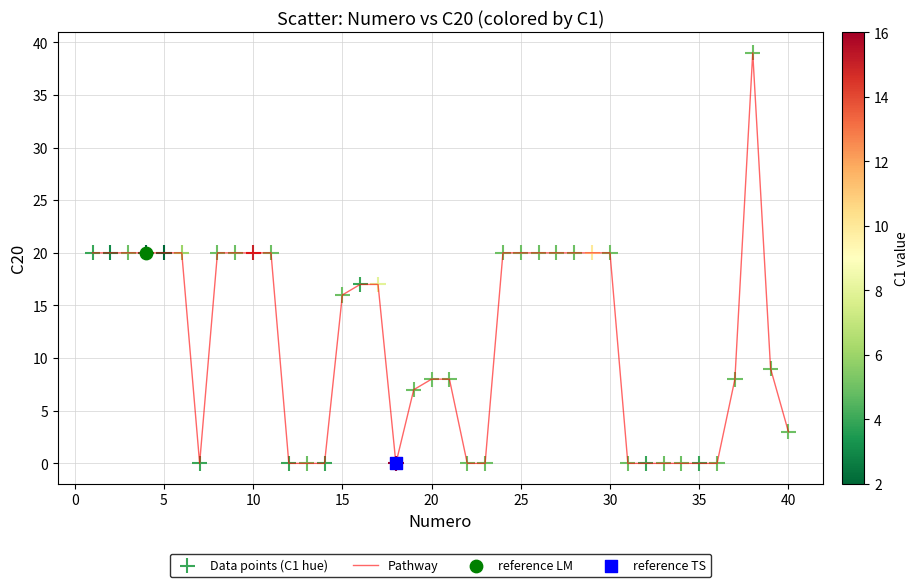

What is the maximum value shown in the chart?

39